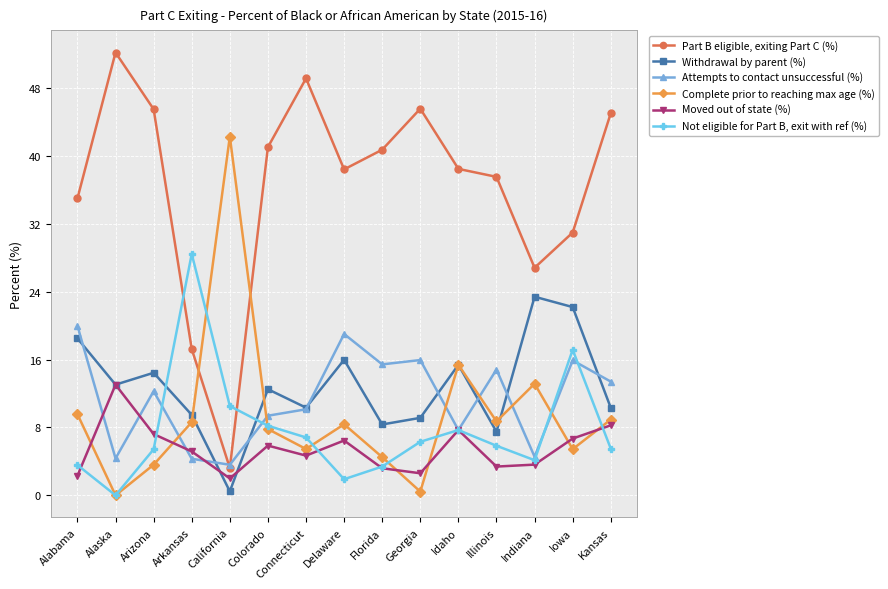

At which category does Attempts to contact unsuccessful (%) reach its first local valley?

Alaska